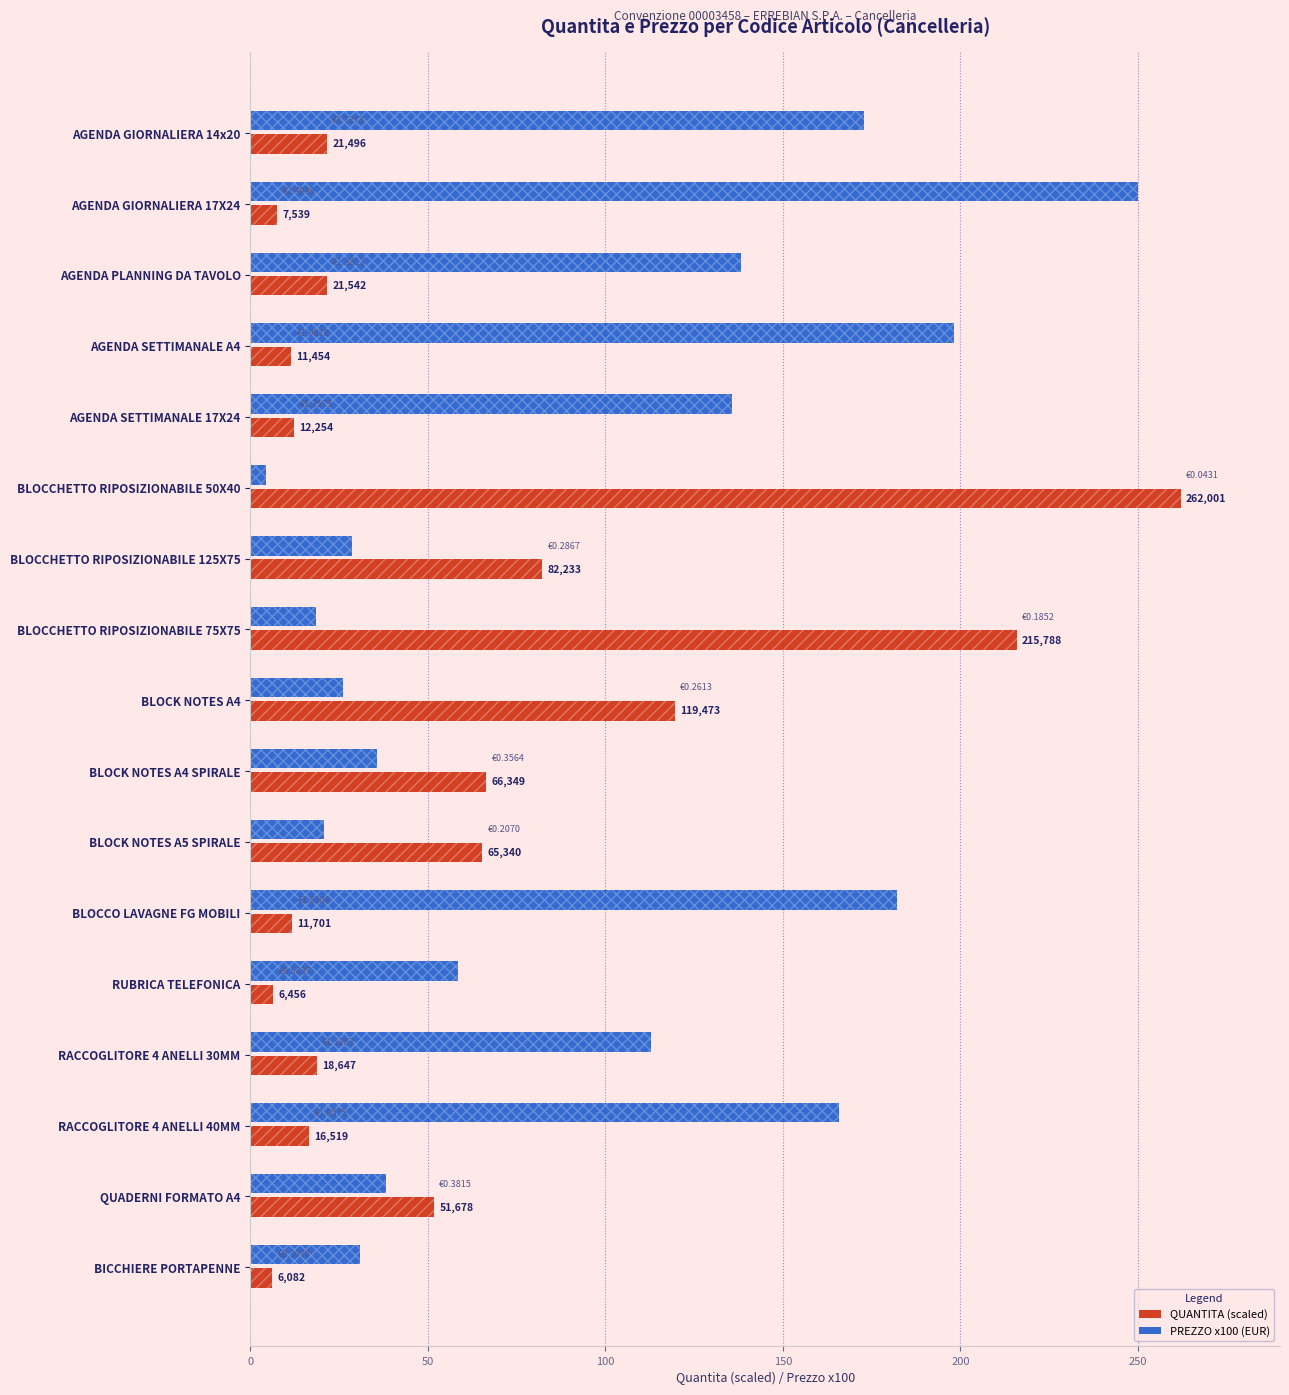

What are all the series names shown in the legend?

QUANTITA (scaled), PREZZO x100 (EUR)